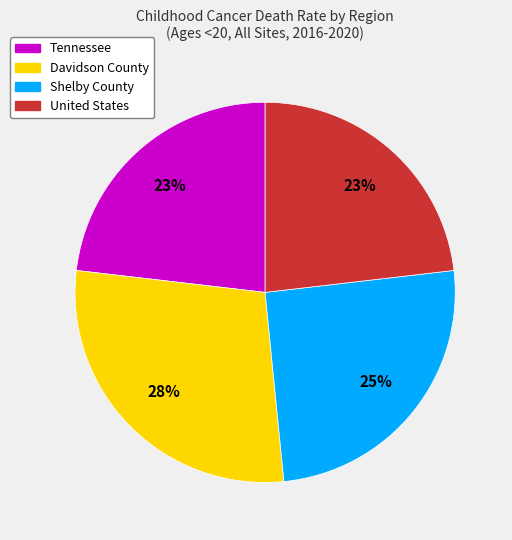

Combined, do Shelby County and Tennessee account for over 50%?

No